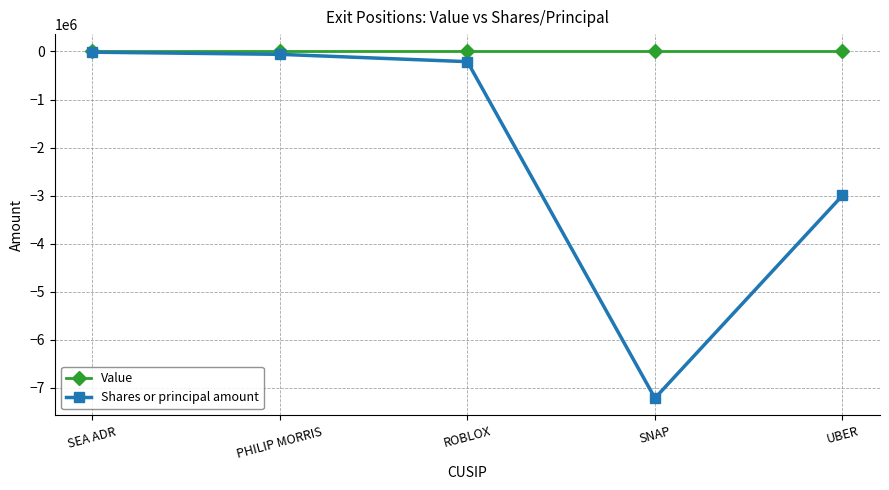

True or false: Value has a value of 0 at UBER.

True